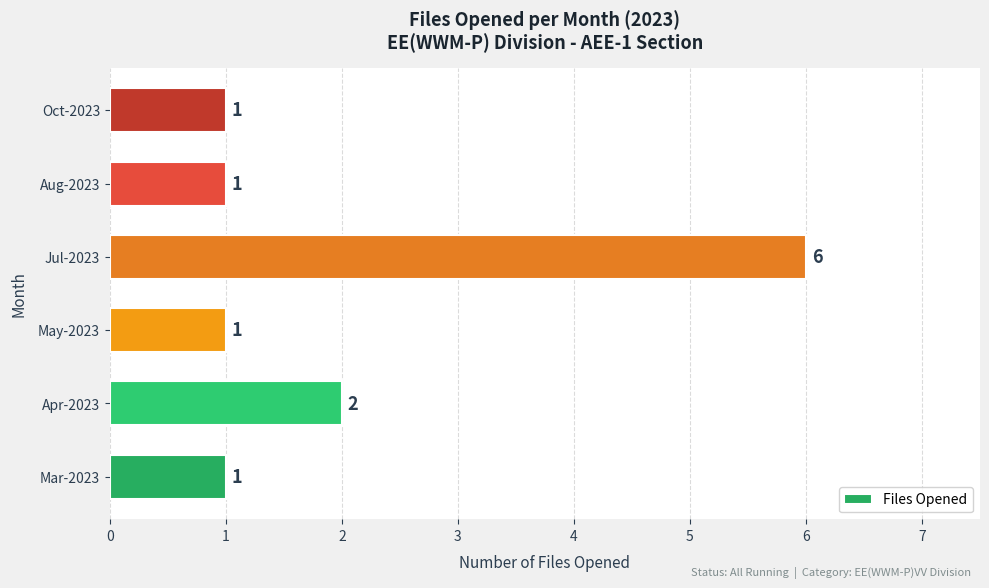

What is the difference between the maximum and minimum values?

5